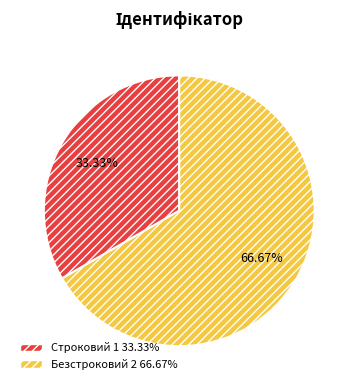

The Строковий slice represents 33% of the pie. True or false?

True